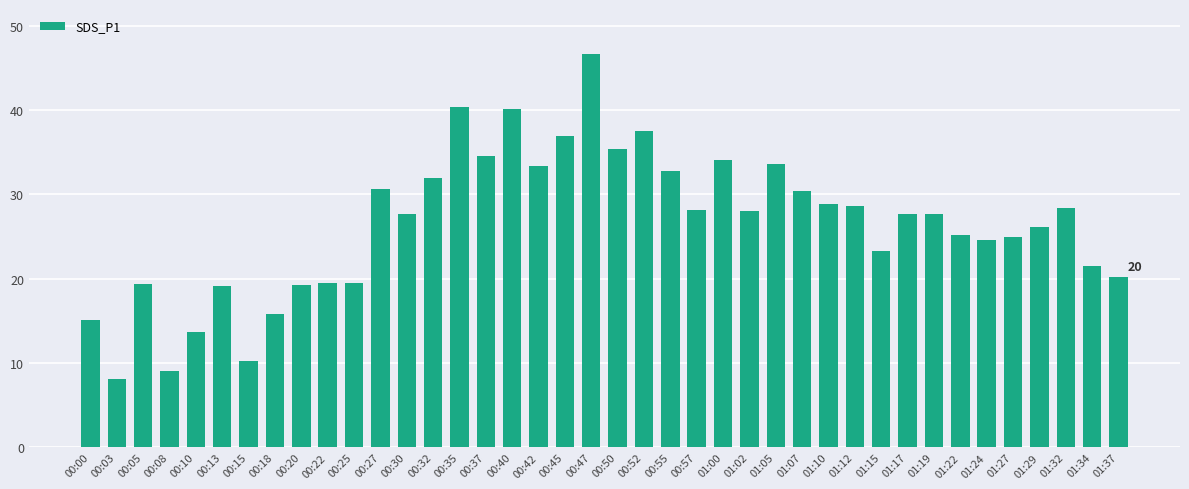

What is the label of the 36th bar from the right?

00:10